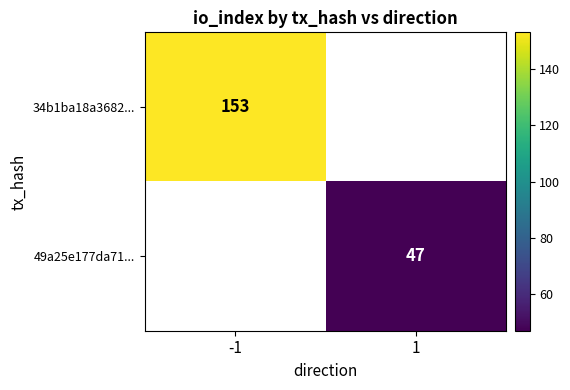

Is it true that 49a25e177da71... equals 81 at 1?

False